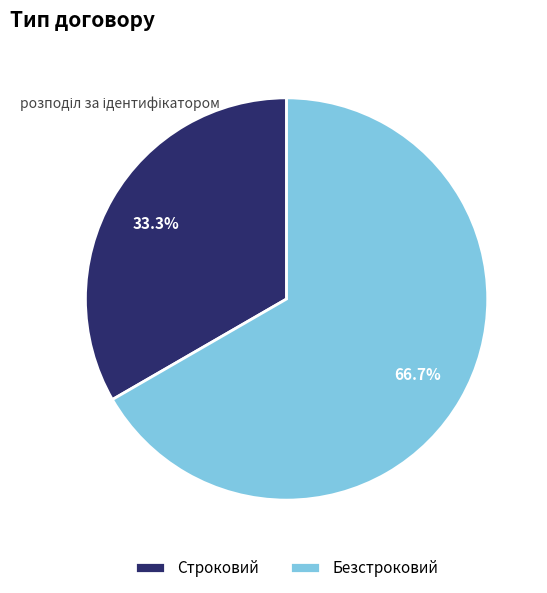

Does Строковий represent more than half of the total?

No